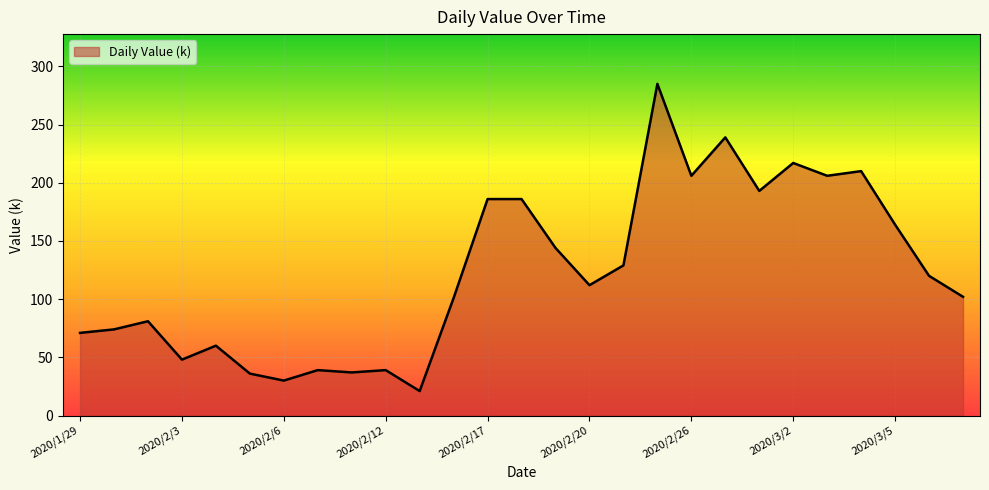

How many lines are shown in the chart?

1